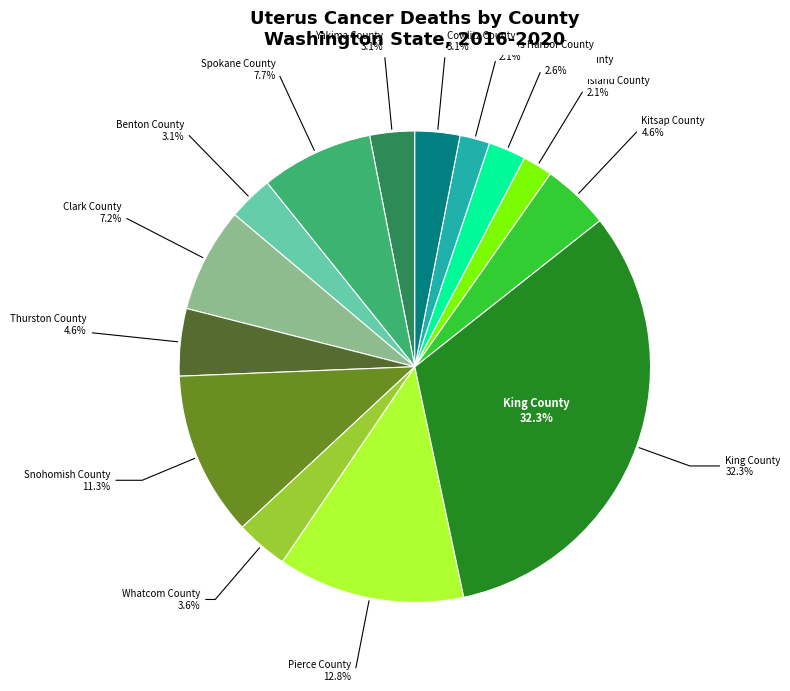

To the nearest percent, what portion does Island County represent?

2%